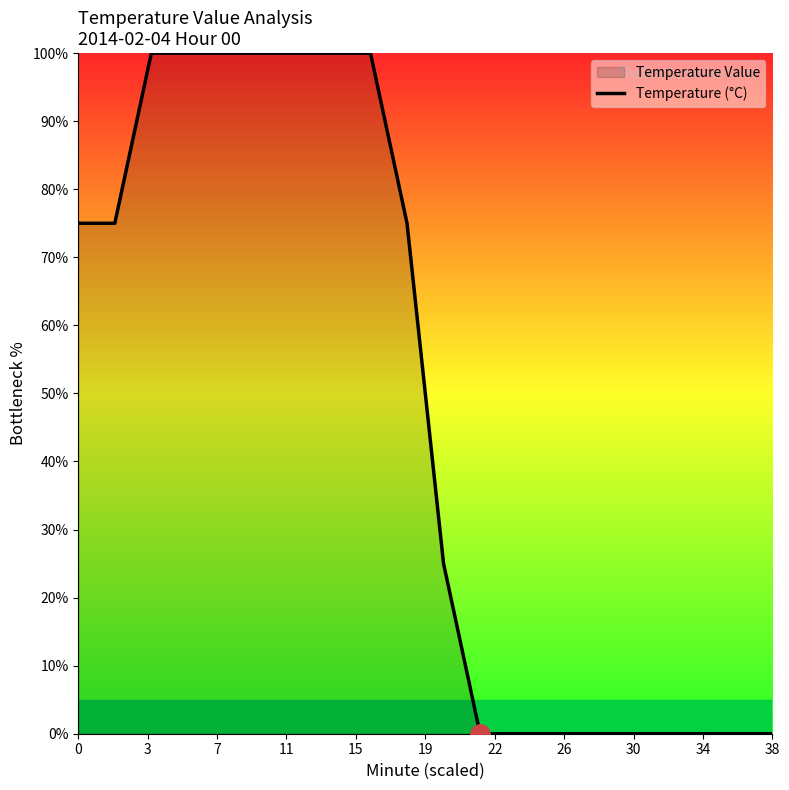

How many lines are shown in the chart?

1